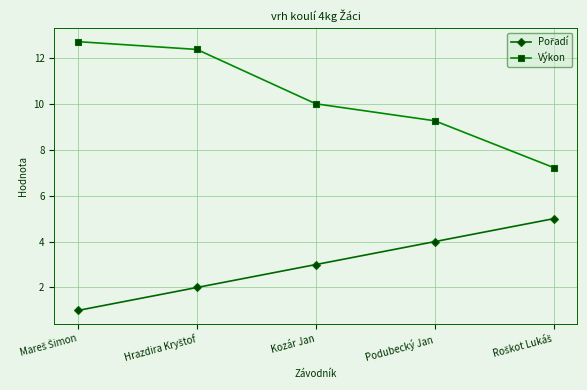

Which series has the largest range (max minus min)?

Výkon